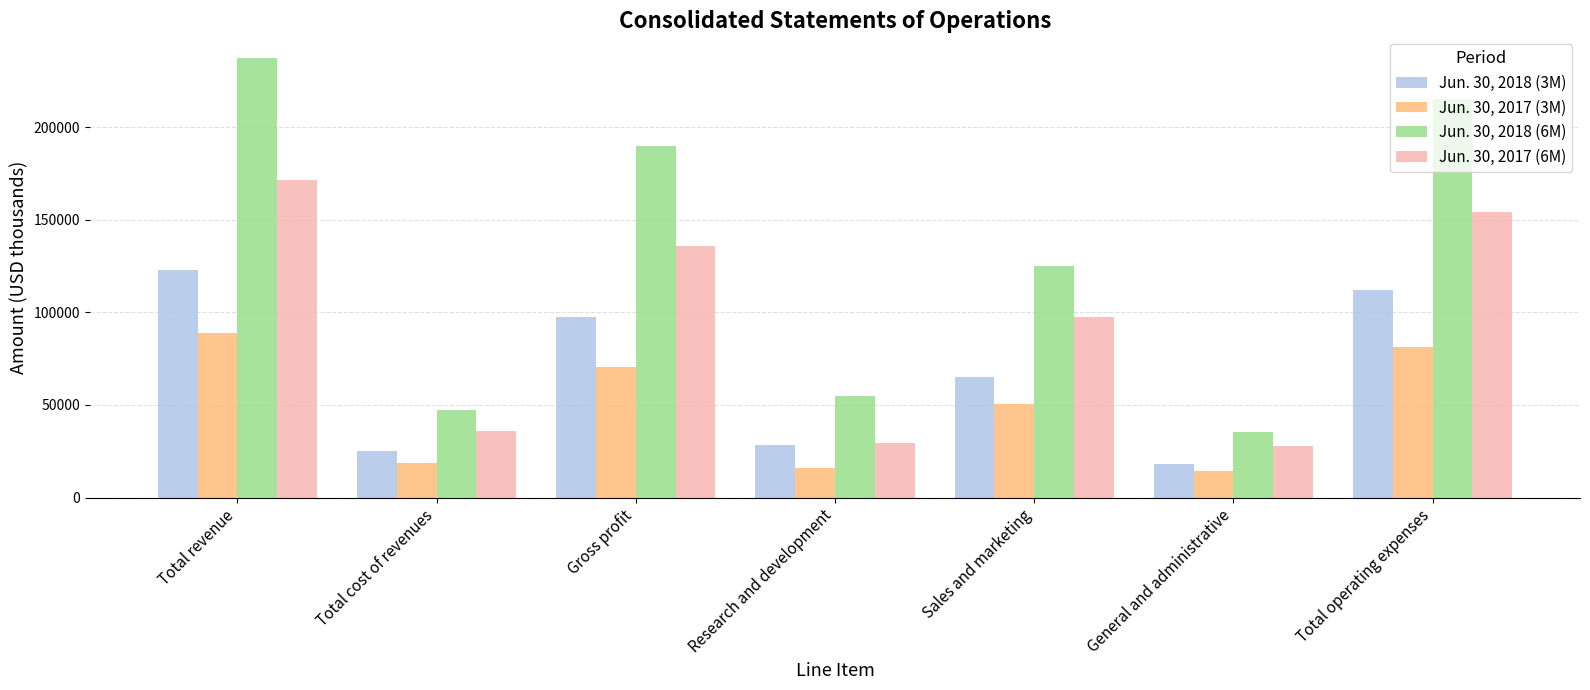

How many bars are there in each group?

4